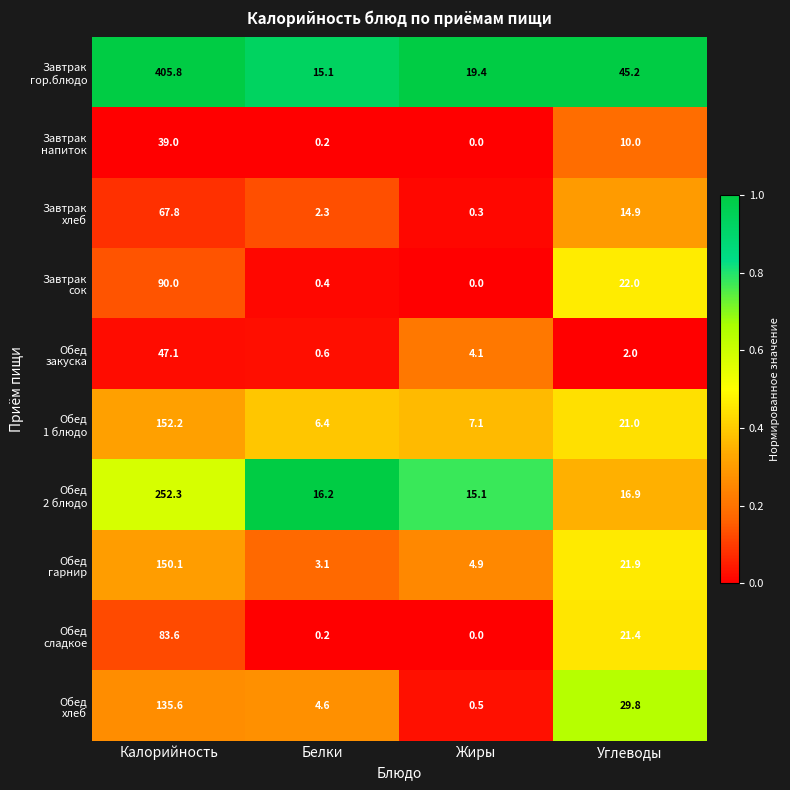

What is the greatest value displayed?

405.8